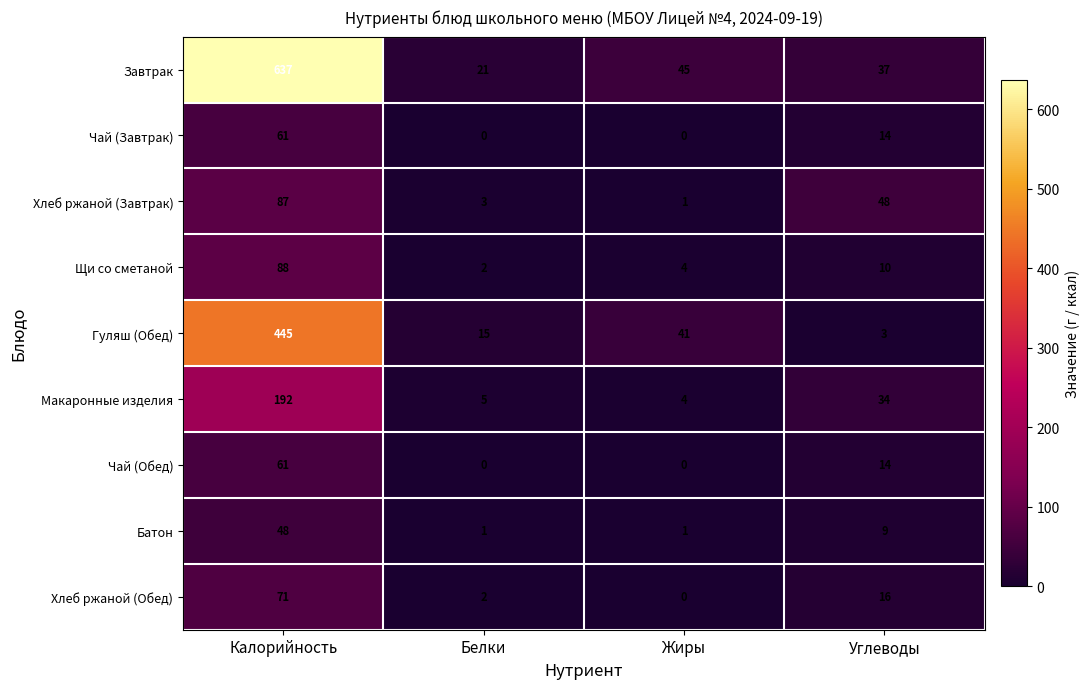

Is the value of Батон at Белки greater than the value of Щи со сметаной at Жиры?

No